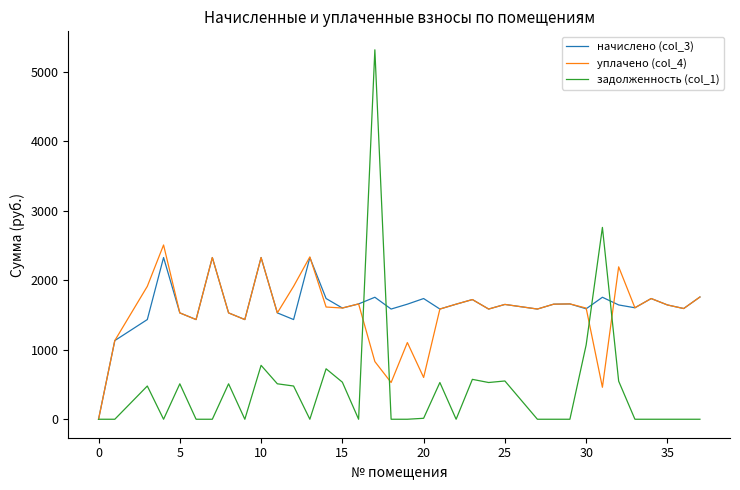

Which series has the widest spread of values?

задолженность (col_1)